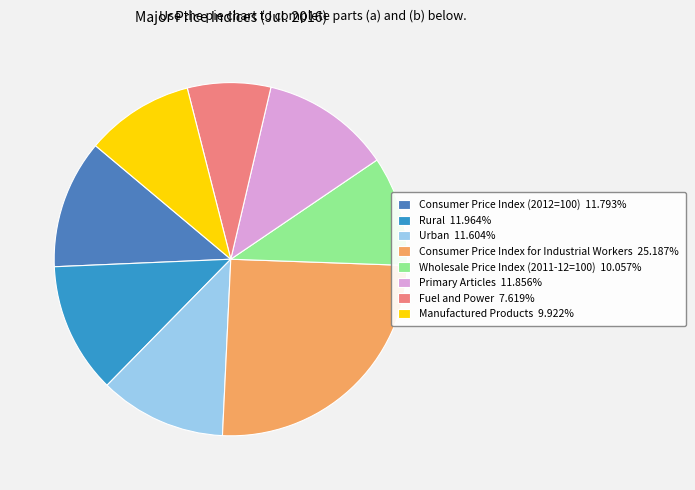

Count the number of slices in the pie.

8